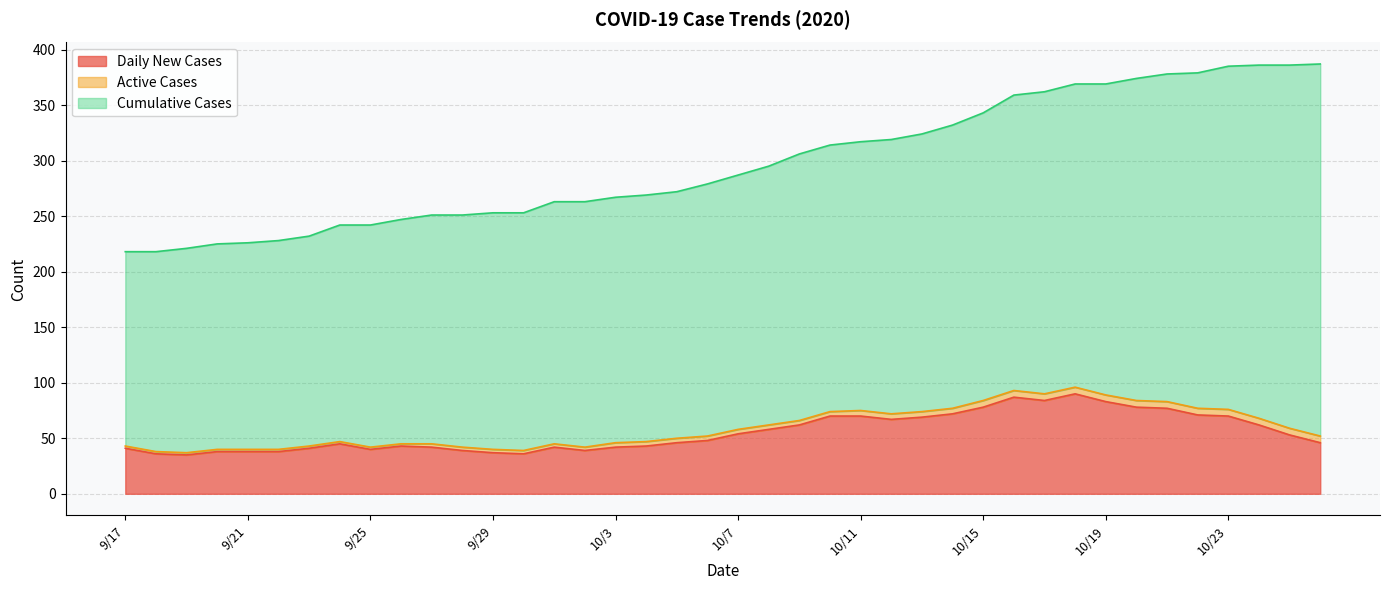

What is the maximum value shown in the chart?

335